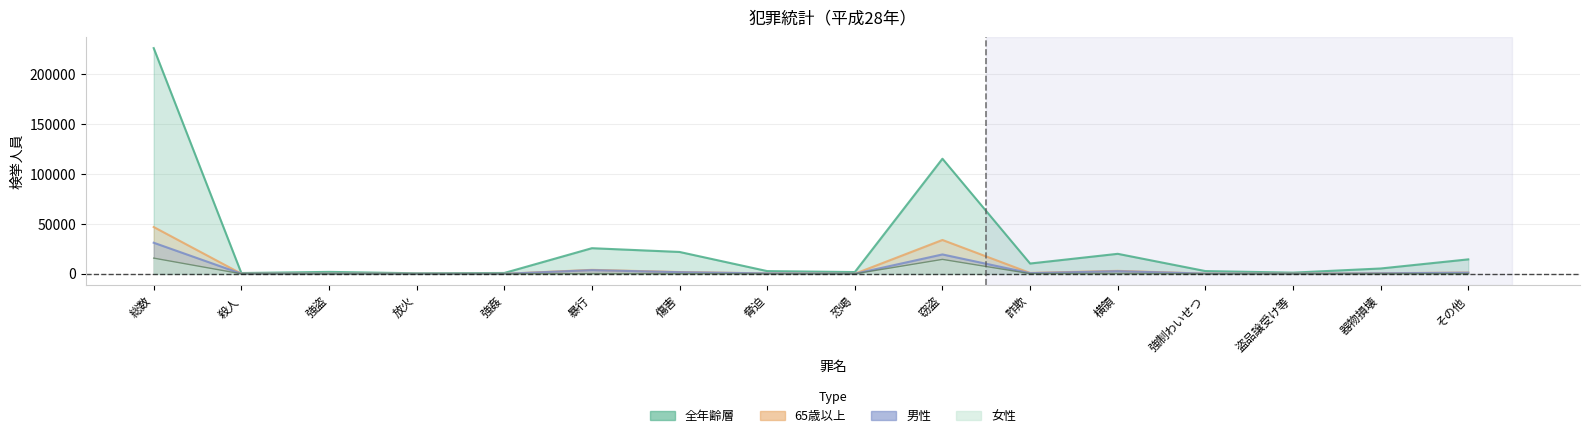

How many positive values does the 女性 series have?

14